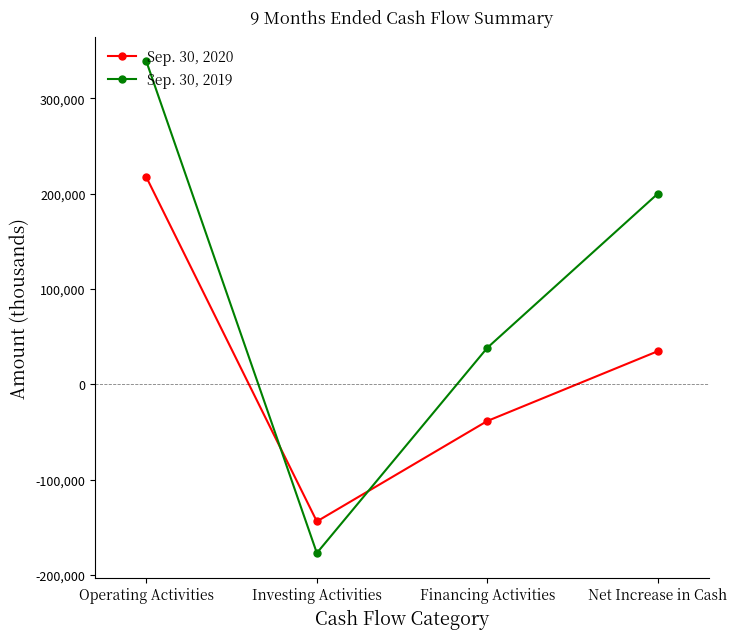

What is the sum of the Sep. 30, 2020 values at Net Increase in Cash and Investing Activities?

-109217